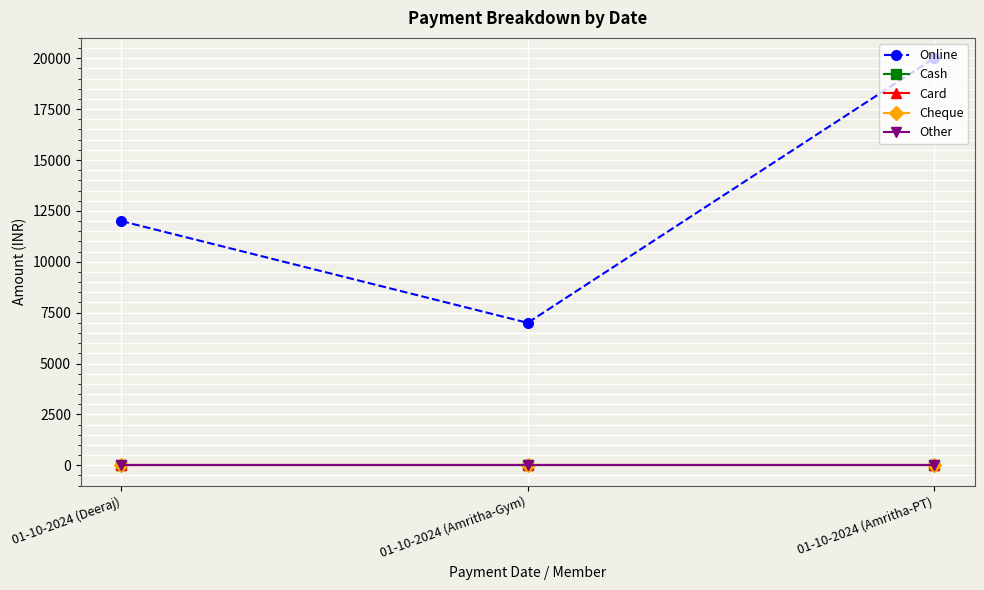

What is the label of the 2nd point from the left?

01-10-2024 (Amritha-Gym)